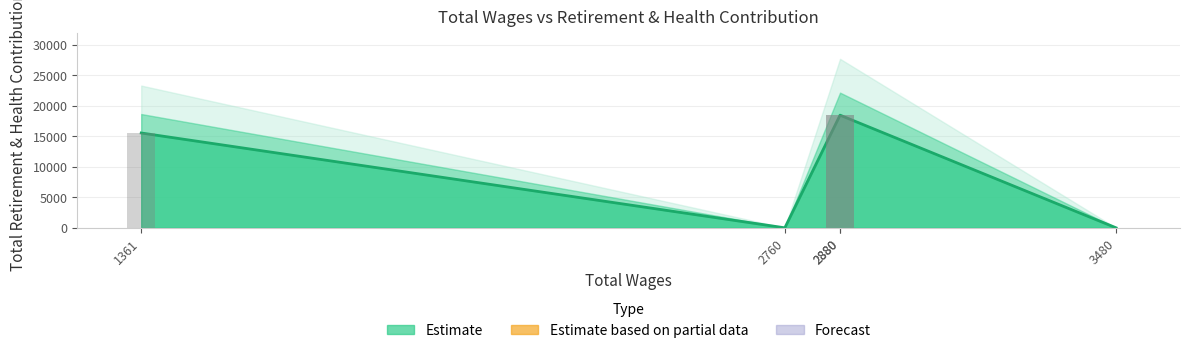

At which category does the chart reach its minimum across all series?

3480